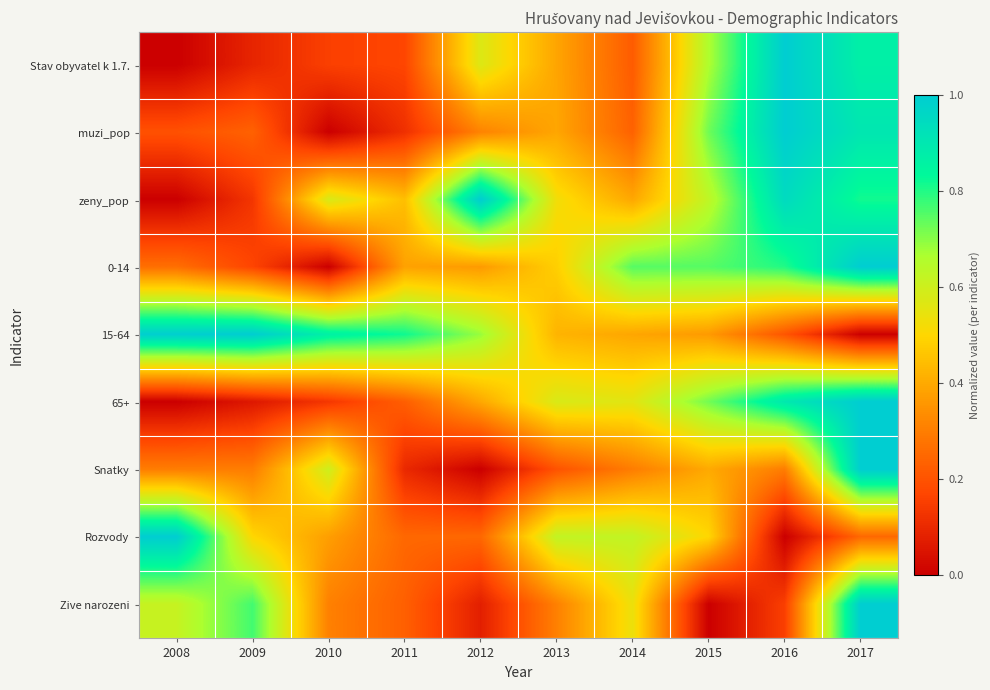

What is the difference between the highest and lowest values at 2013?

0.4